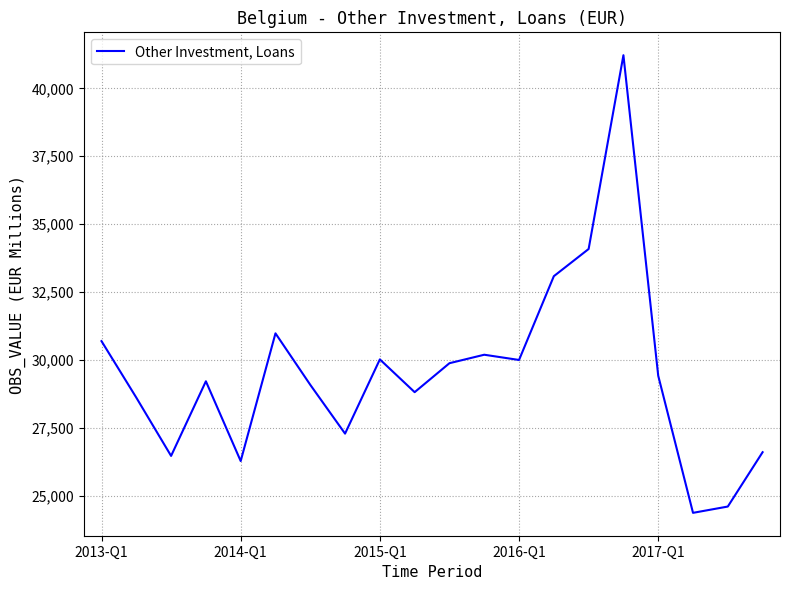

What is the difference between the maximum and minimum values?

16857